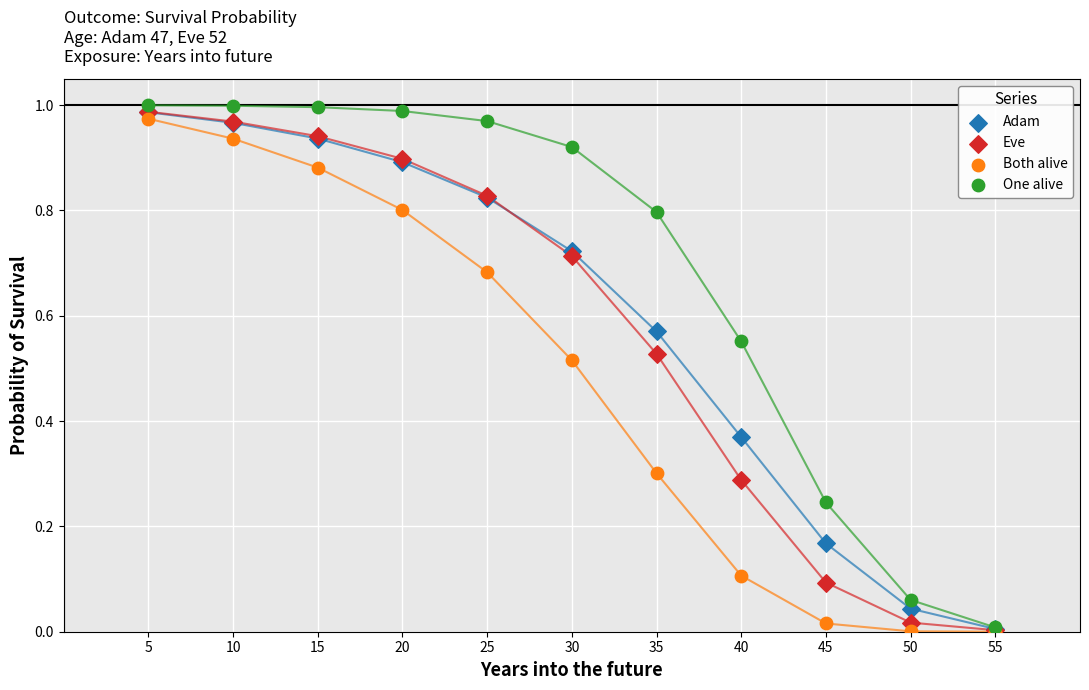

What are all the series names shown in the legend?

Adam, Eve, Both alive, One alive